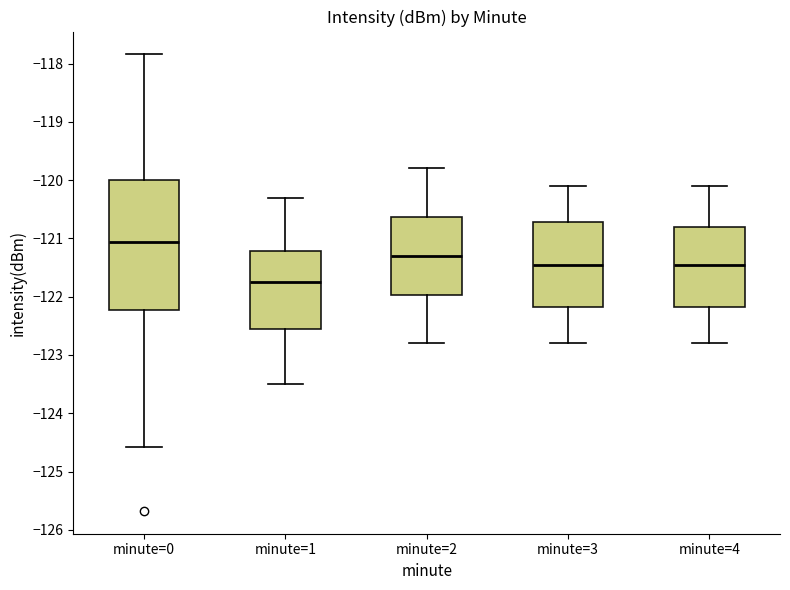

Where does the upper whisker of the box for minute=3 end on the y-axis? The values are not printed on the chart, so give them approximately, as read against the axis.

-120.1